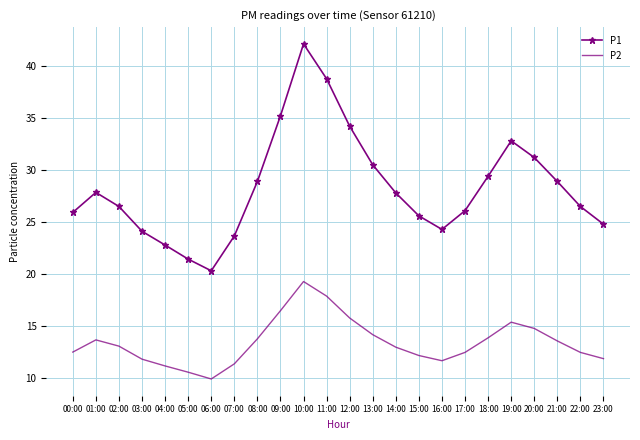

What value does the P2 series have at 20:00?

14.8